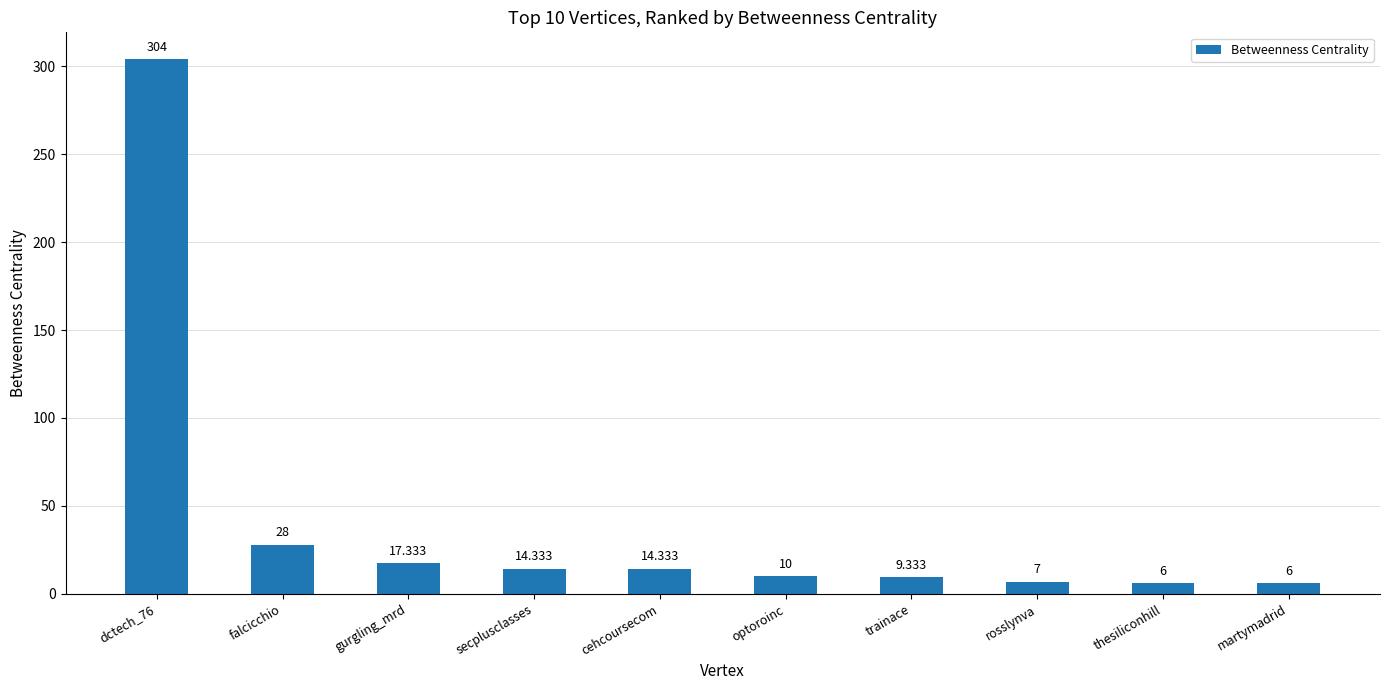

What is the label of the 2nd bar from the left?

falcicchio